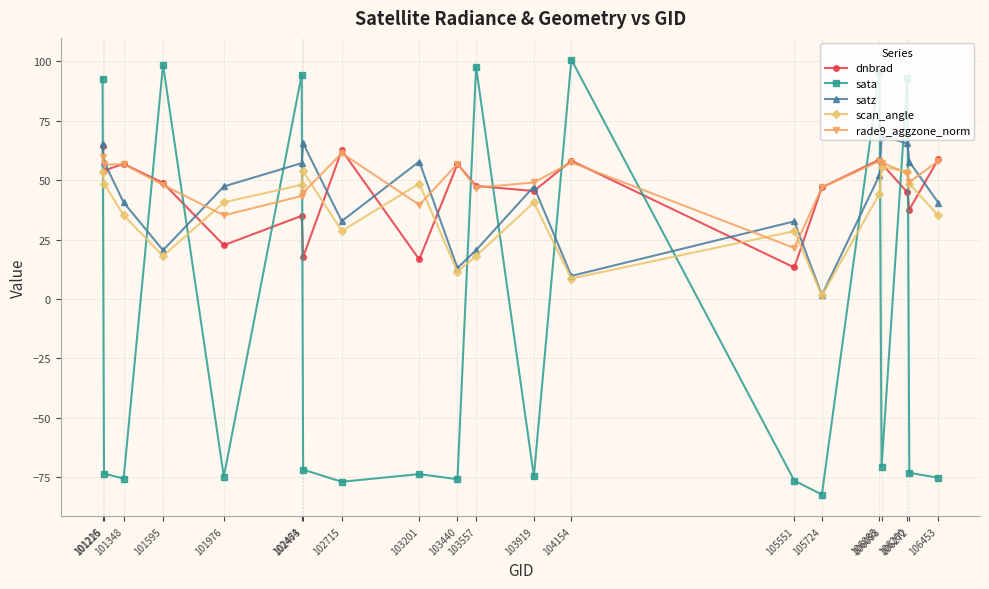

Which series has the largest total across all categories?

rade9_aggzone_norm